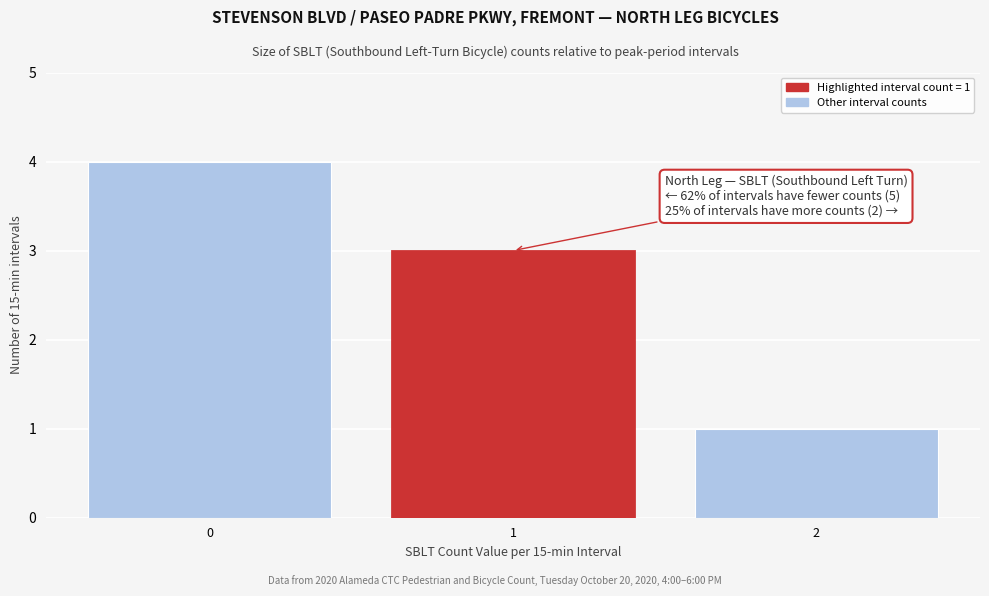

Over which range of the x-axis is the bar tallest?

-0.5 to 0.5